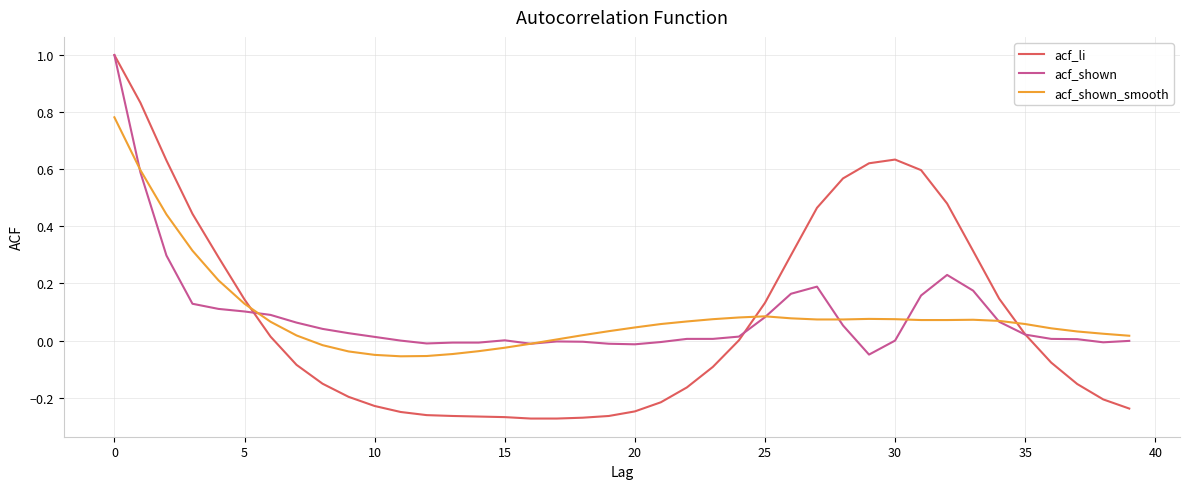

What are all the series names shown in the legend?

acf_li, acf_shown, acf_shown_smooth